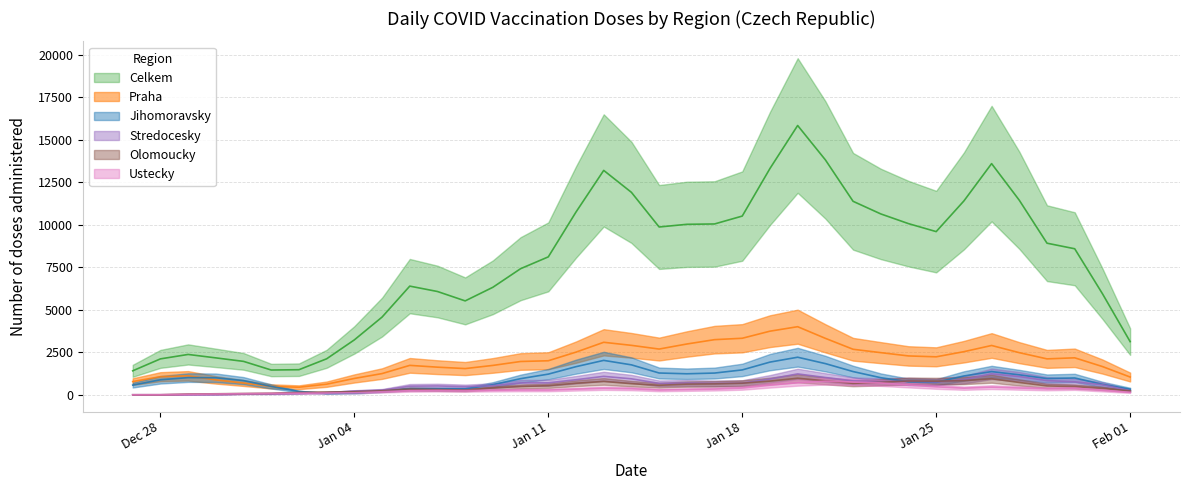

Which has a higher value, 15.01.2021 or 01.02.2021?

15.01.2021